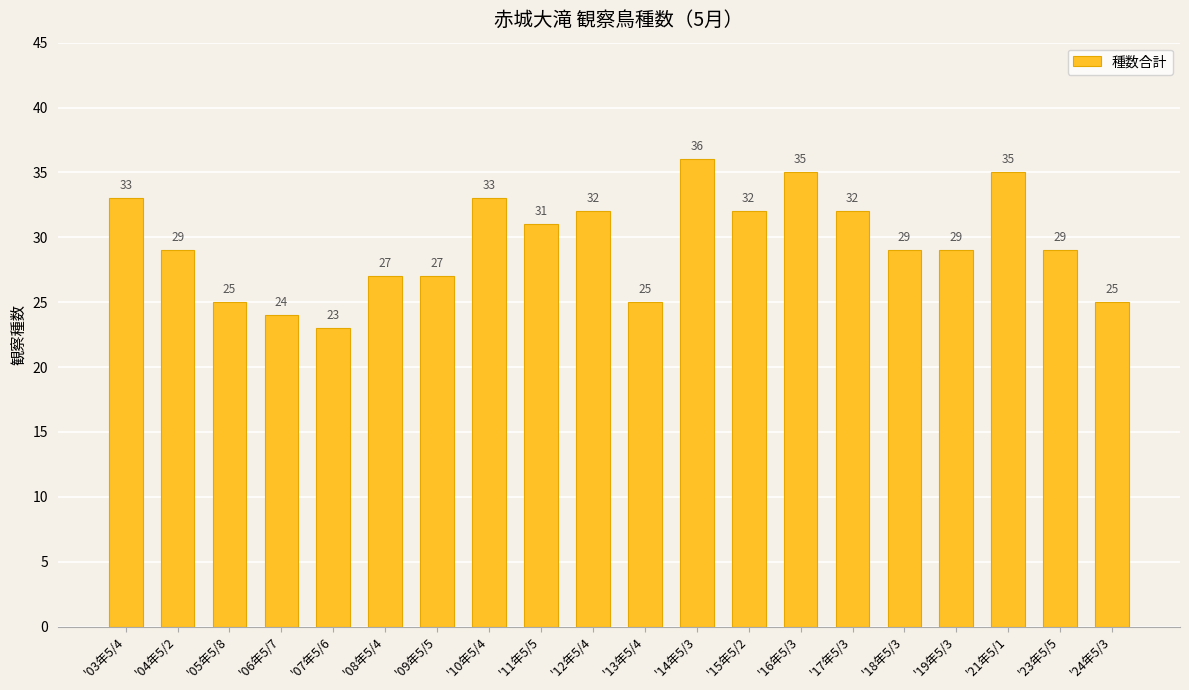

At which label does the data first exceed 29?

'03年5/4